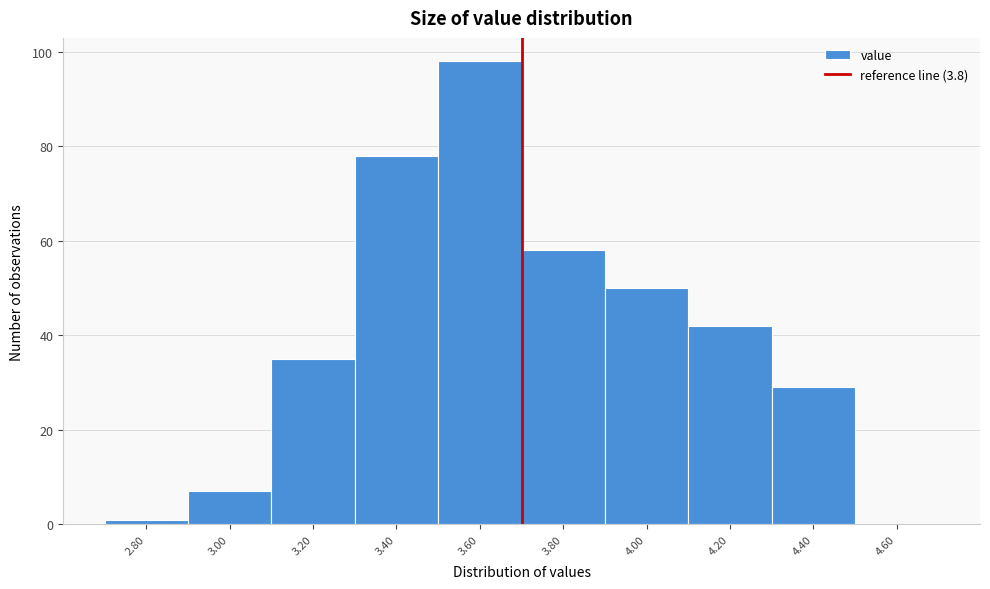

Reading left to right, list all the values displayed in this chart.

2.80=1	3.00=7	3.20=35	3.40=78	3.60=98	3.80=58	4.00=50	4.20=42	4.40=29	4.60=0